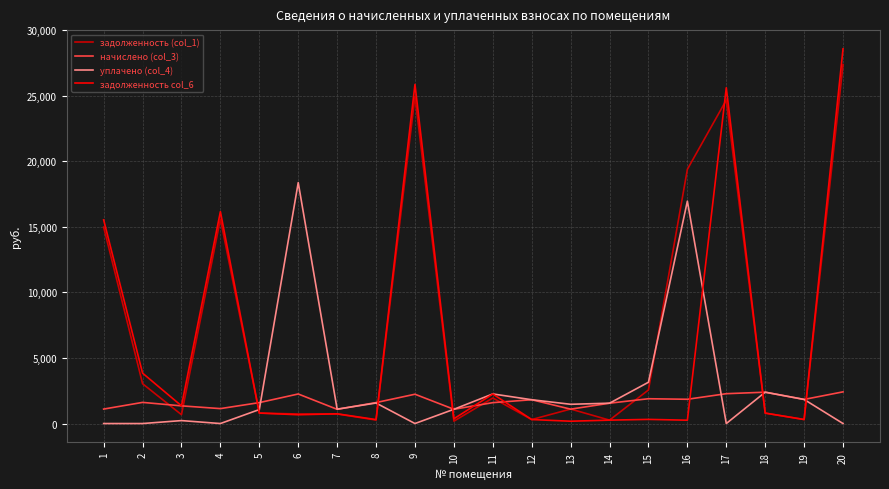

Which series has the widest spread of values?

задолженность col_6